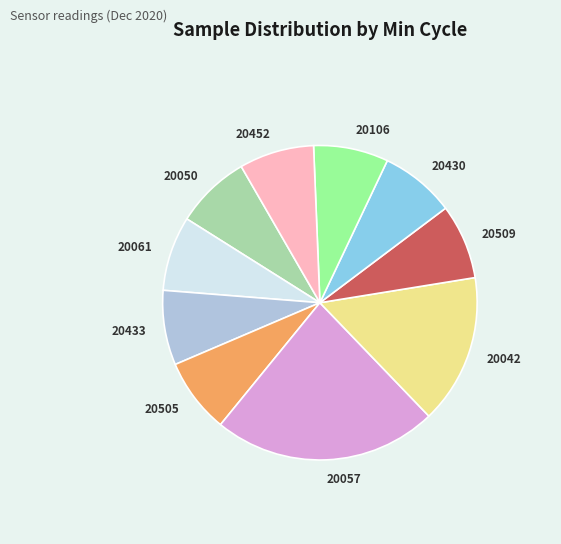

Is the sum of 20042 and 20106 greater than half?

No